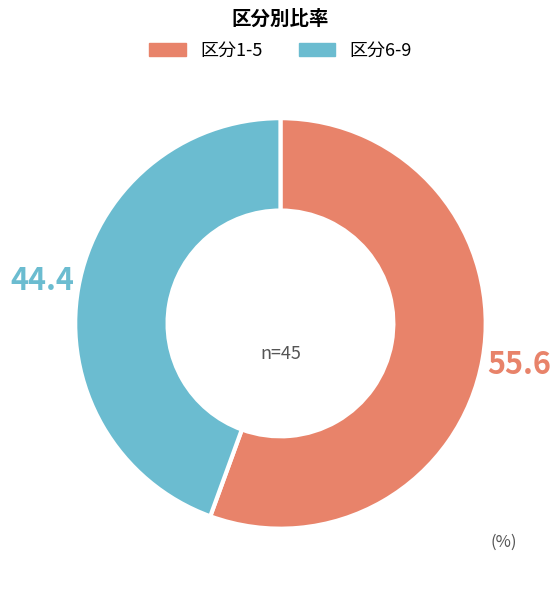

Is there any slice that represents more than half of the pie?

Yes